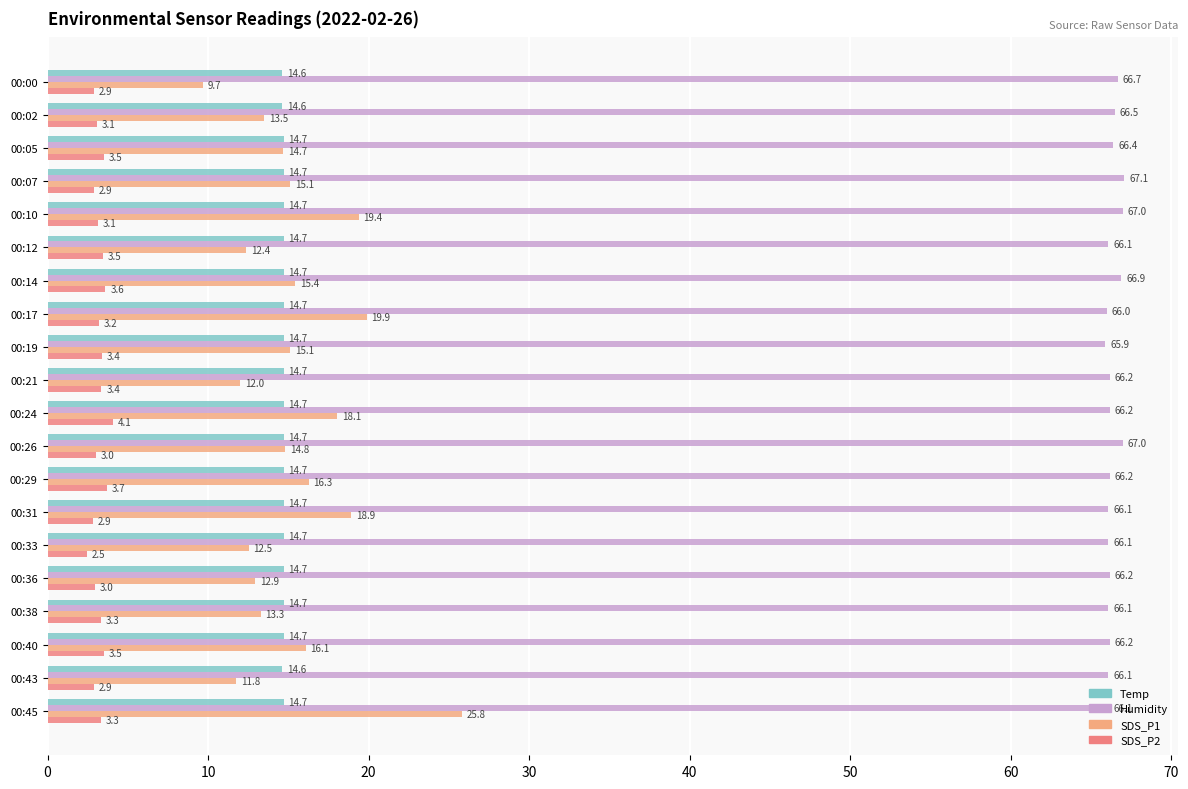

Count the number of data series in this chart.

4